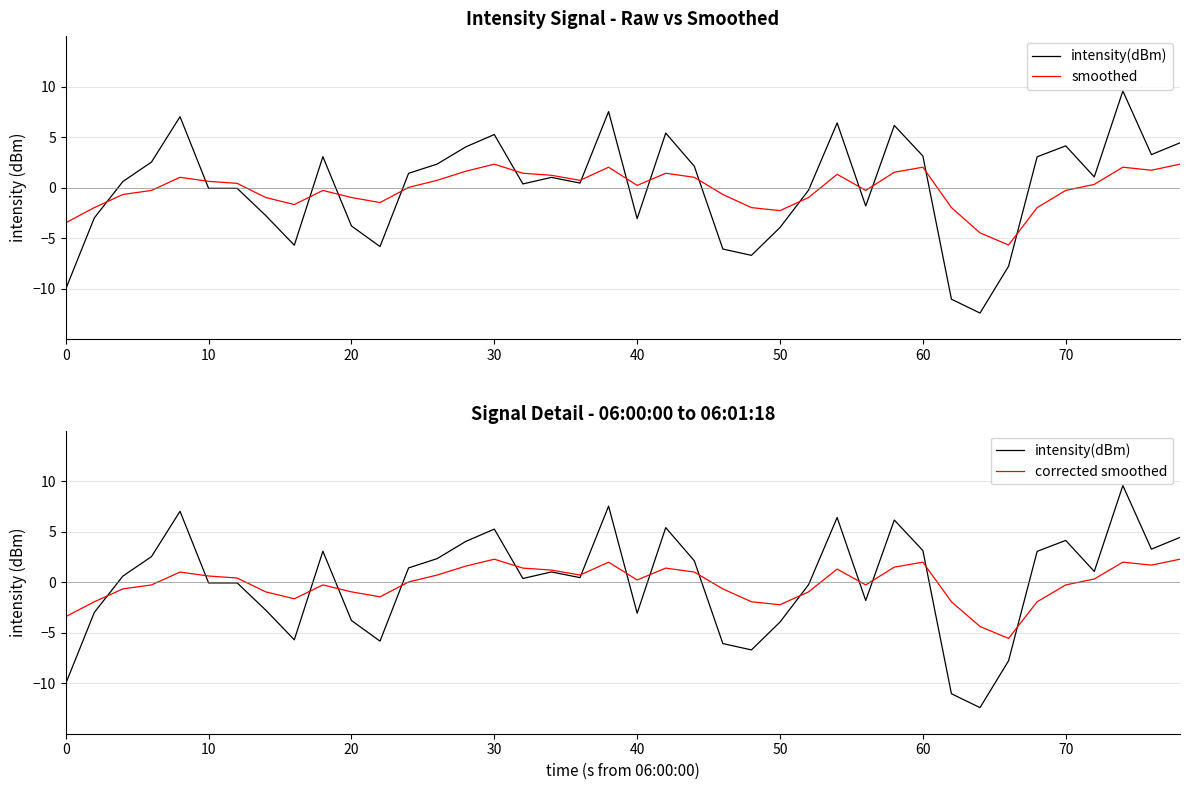

What are all the series names shown in the legend?

intensity(dBm), smoothed, corrected smoothed